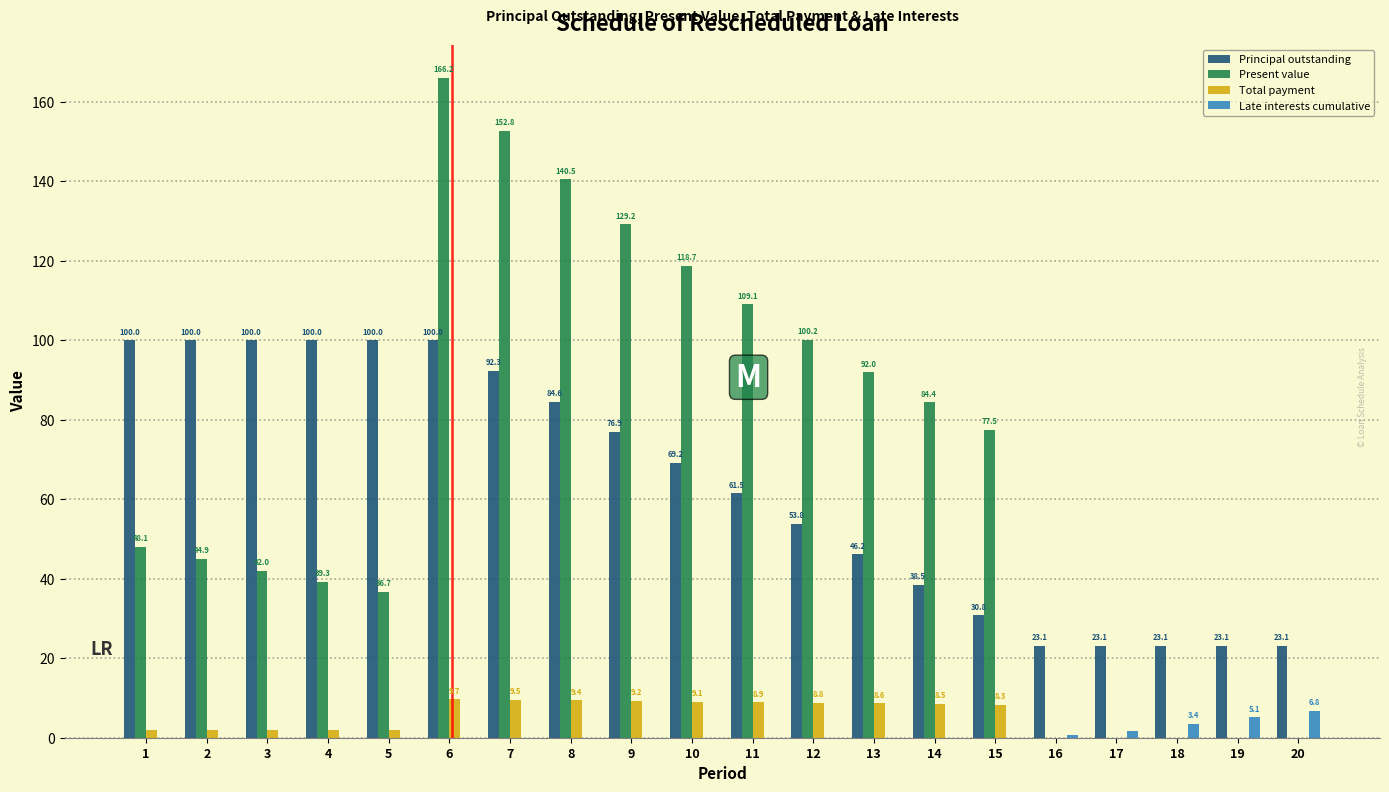

What is the maximum value shown in the chart?

166.2